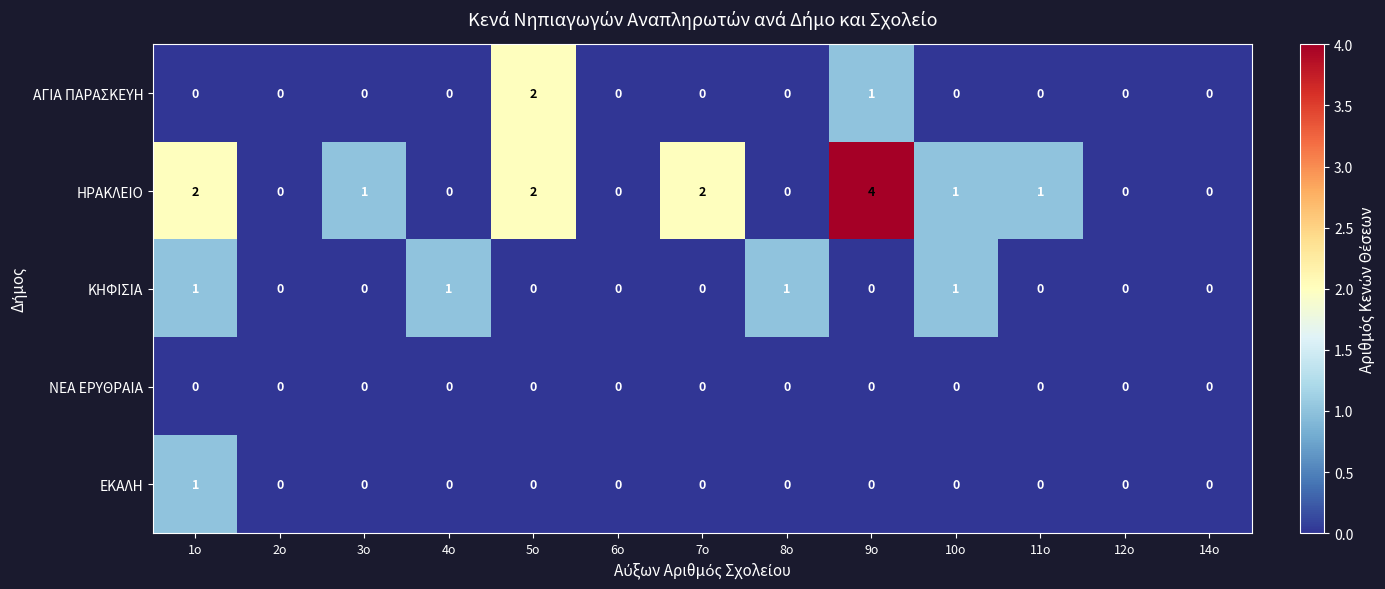

True or false: ΑΓΙΑ ΠΑΡΑΣΚΕΥΗ has a value of 1 at 7ο.

False